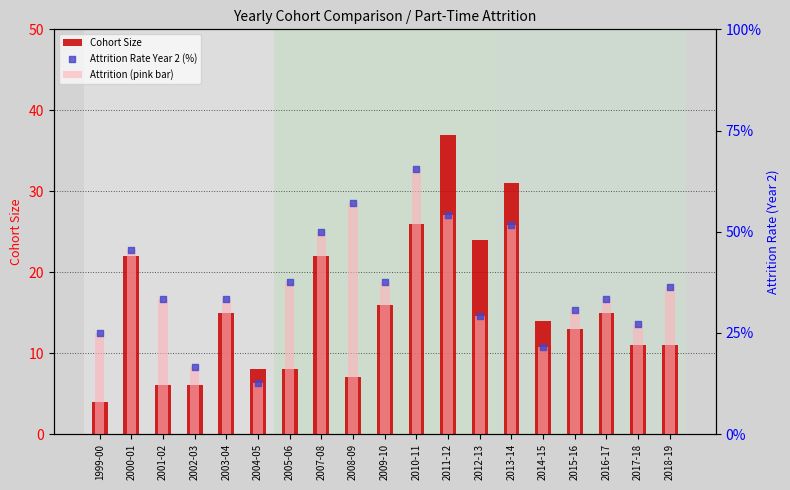

What is the total value across all series at 2015-16?

74.5